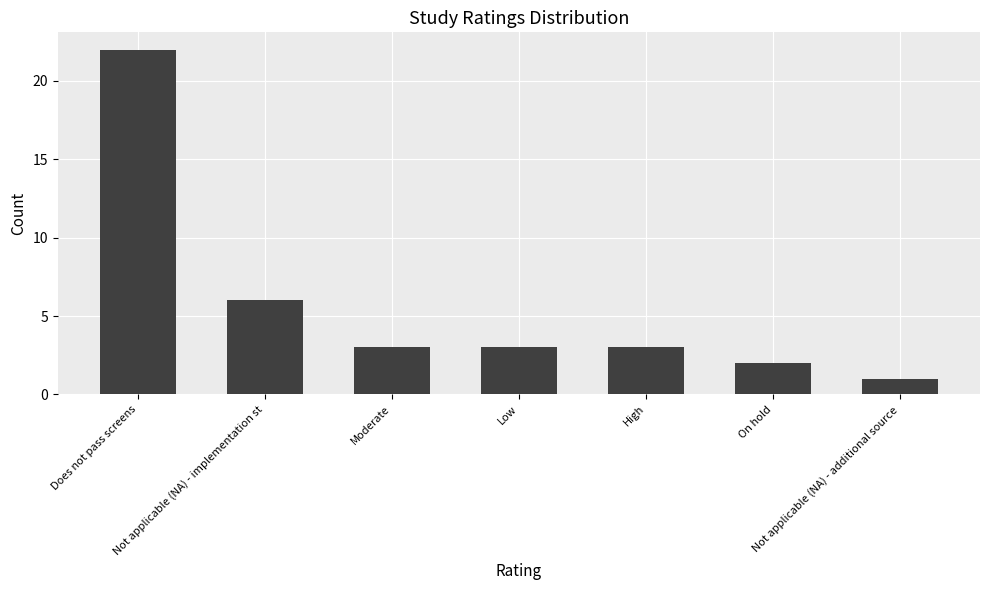

What is the greatest value displayed?

22